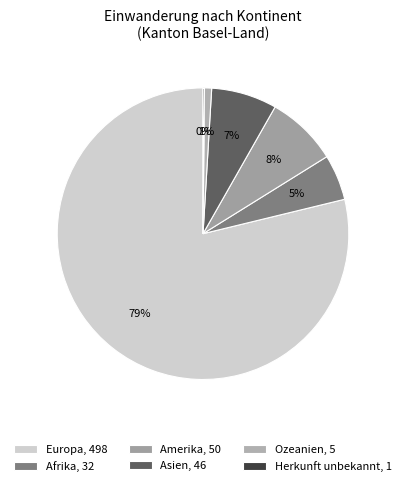

True or false: Asien accounts for 7% of the total.

True